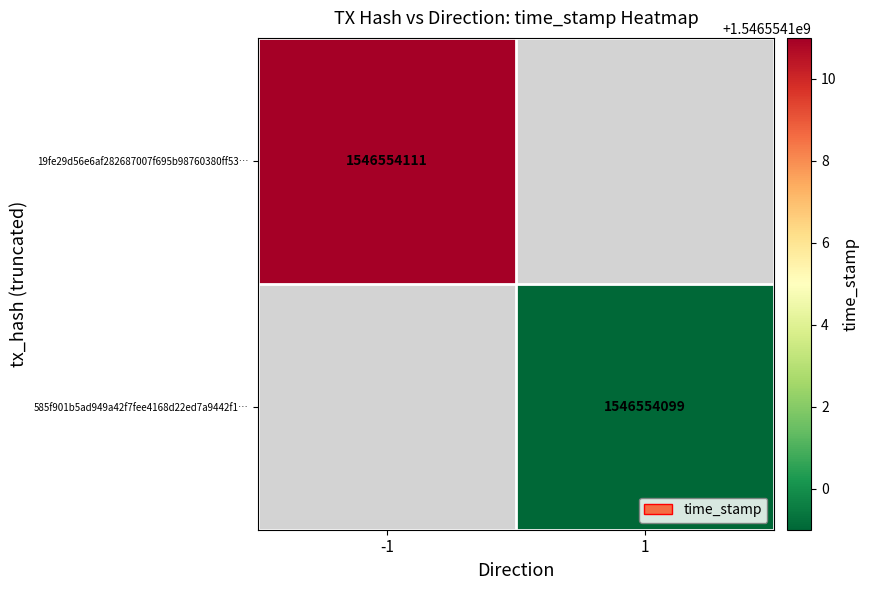

True or false: 585f901b5ad949a42f7fee4168d22ed7a9442f1 has a value of 2 at direction.

False